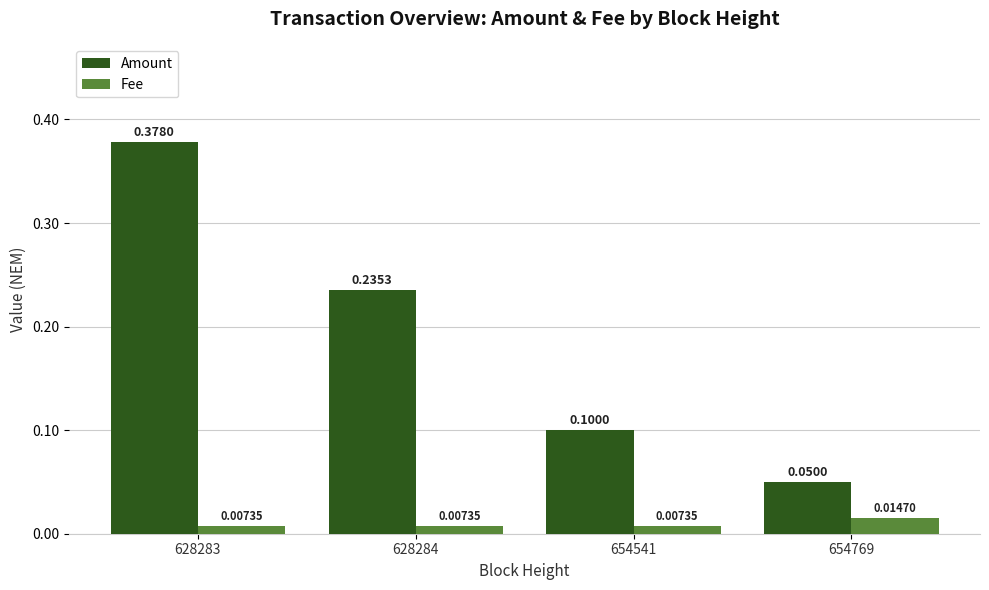

Which series has the widest spread of values?

Amount